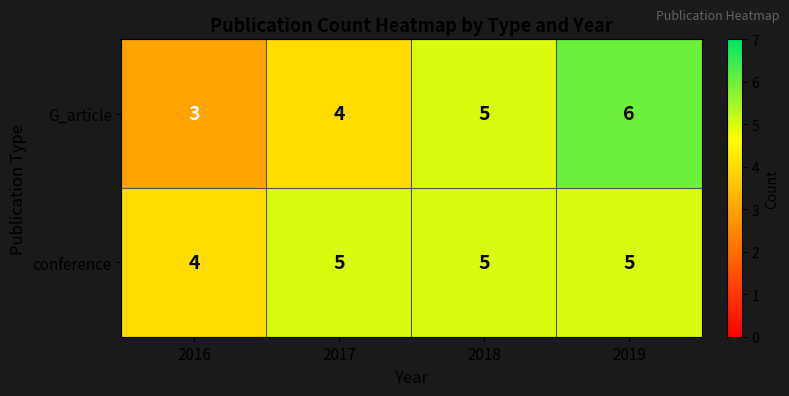

Is the value of G_article at 2017 greater than the value of conference at 2018?

No